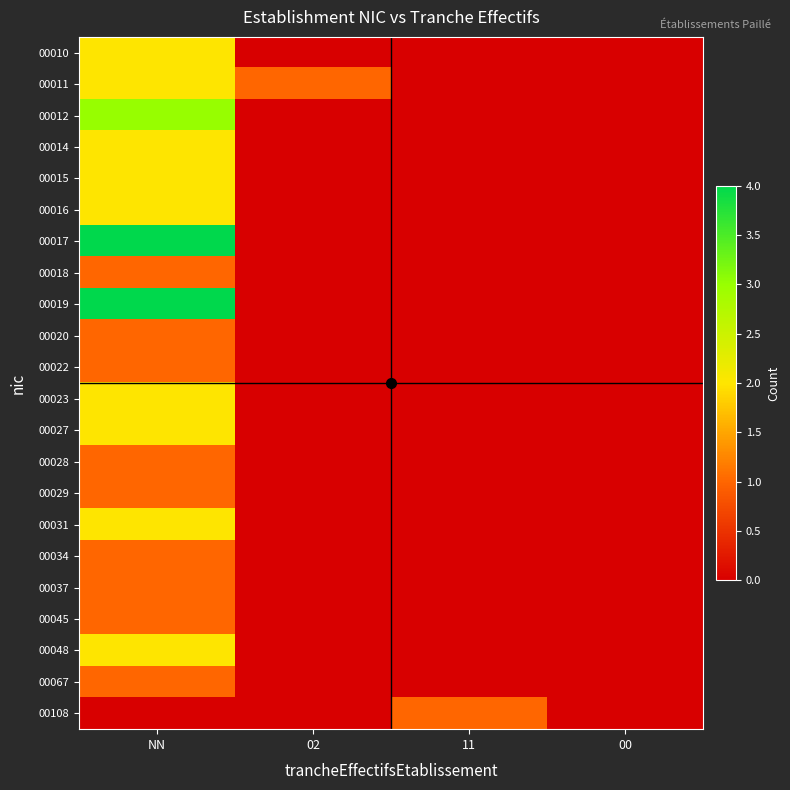

The value of 00037 at NN is 1.0. True or false?

True